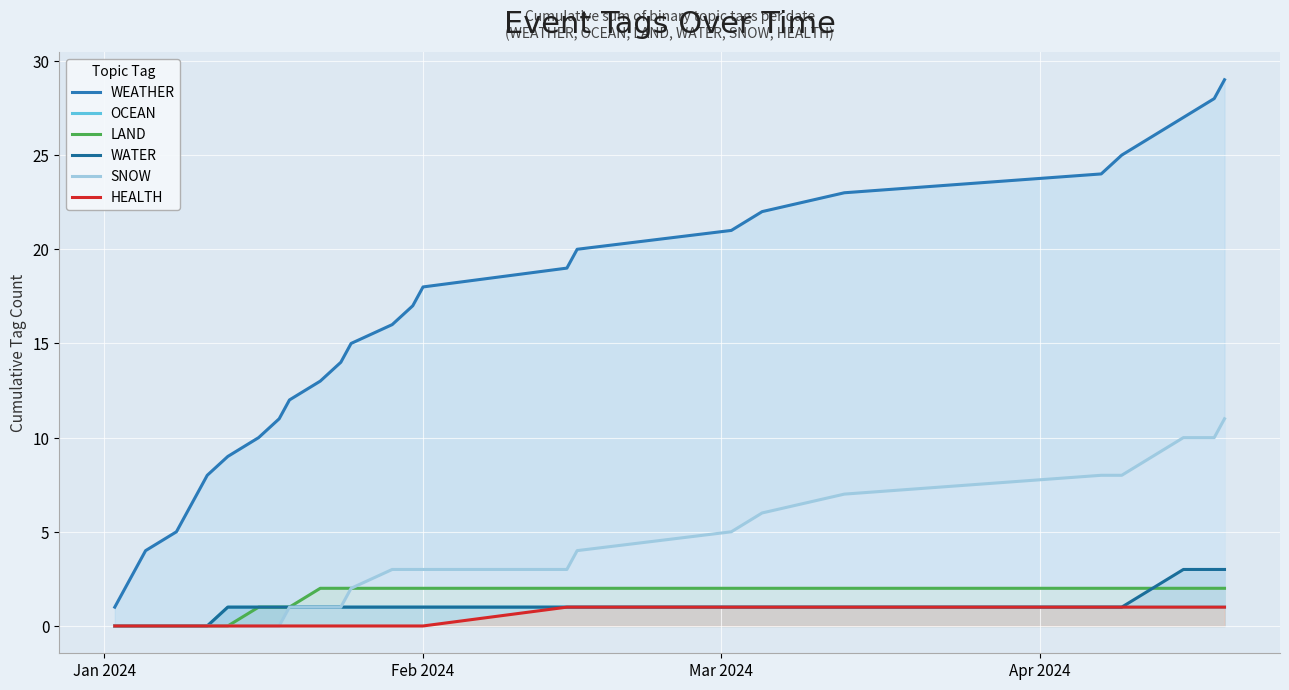

What is the sum of all WEATHER values?

435